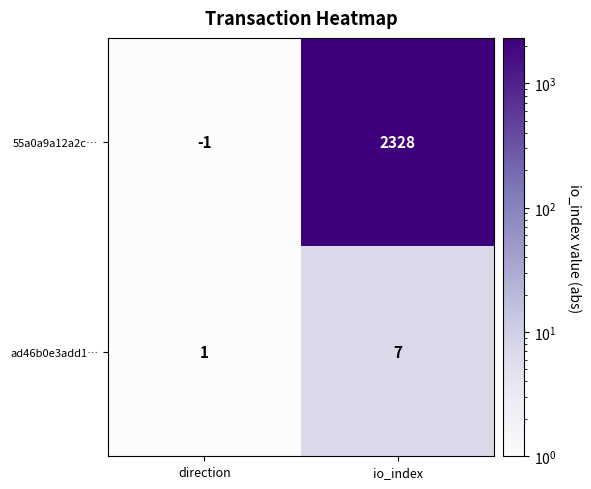

True or false: ad46b0e3add1… has a value of 7 at io_index.

True